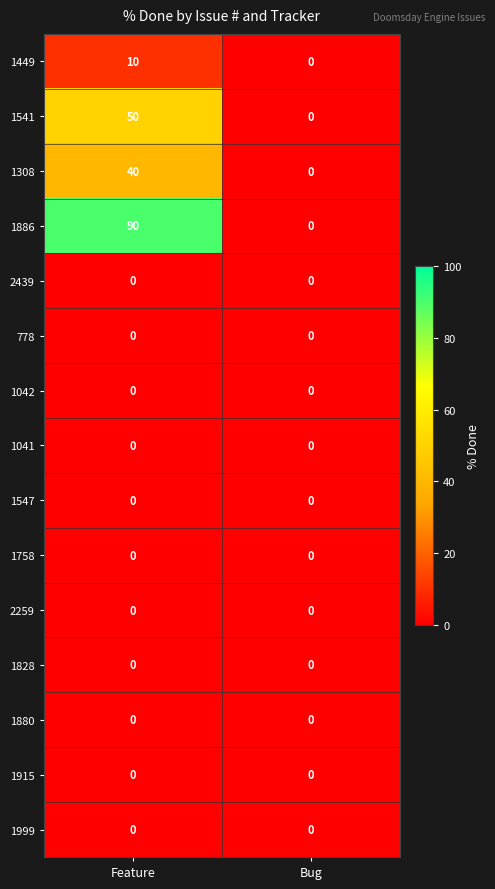

Which series has the widest spread of values?

1886